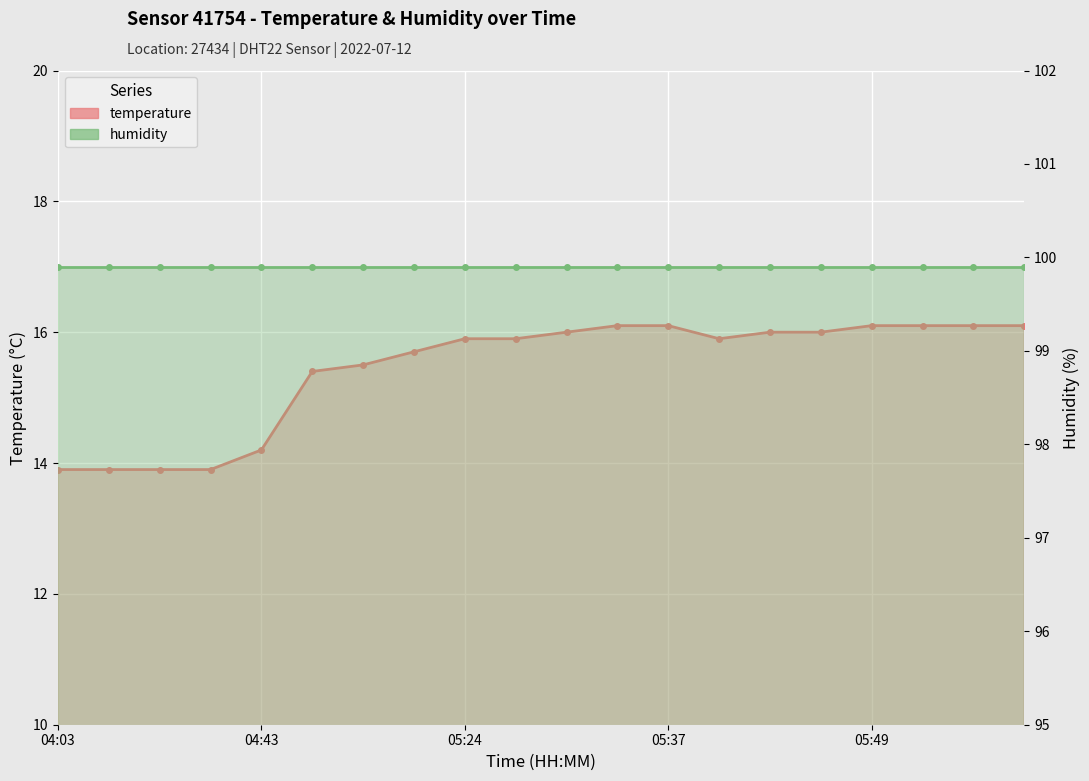

What is the spread (max minus min) of values at 15?

83.9